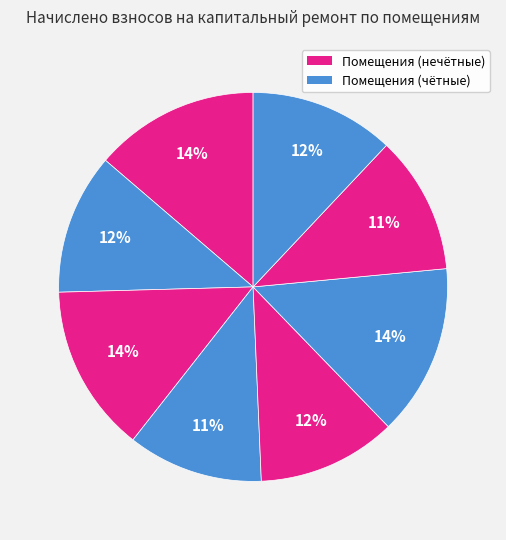

To the nearest percent, what is the average slice percentage?

12%